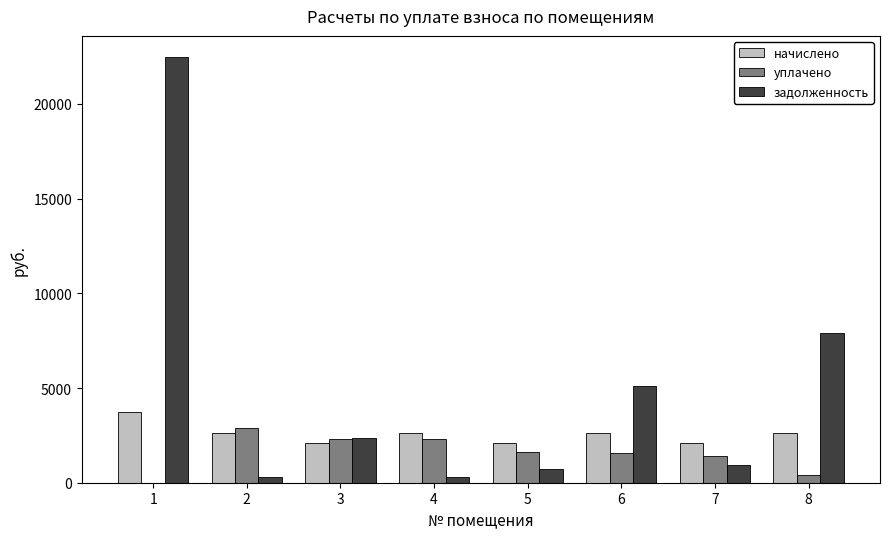

Is it true that начислено equals 3091.8 at 5?

False